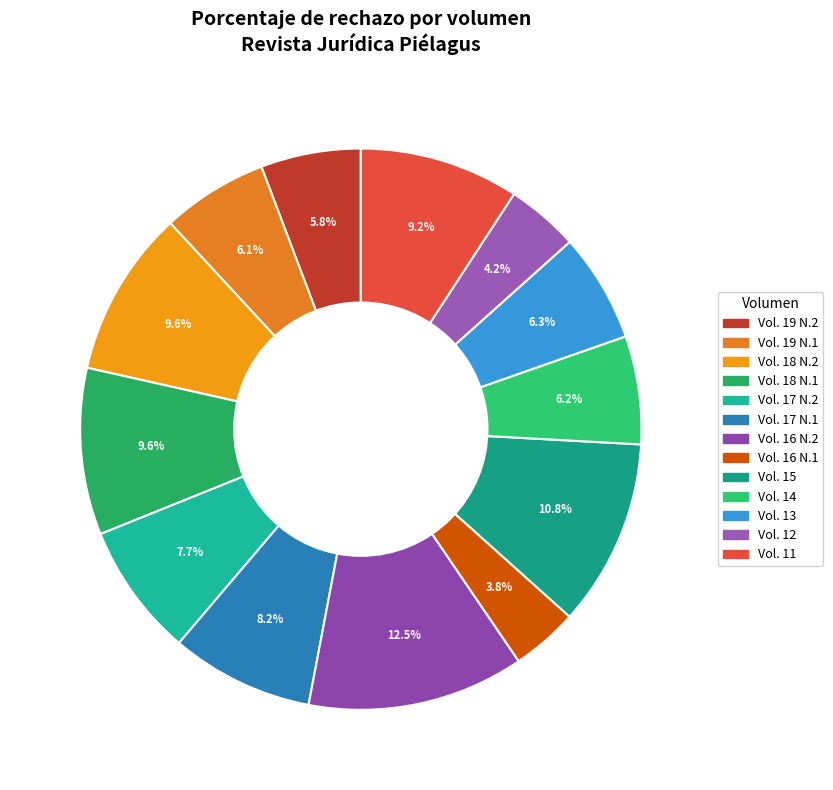

Which category has the biggest portion of the pie?

Vol. 16 N.2